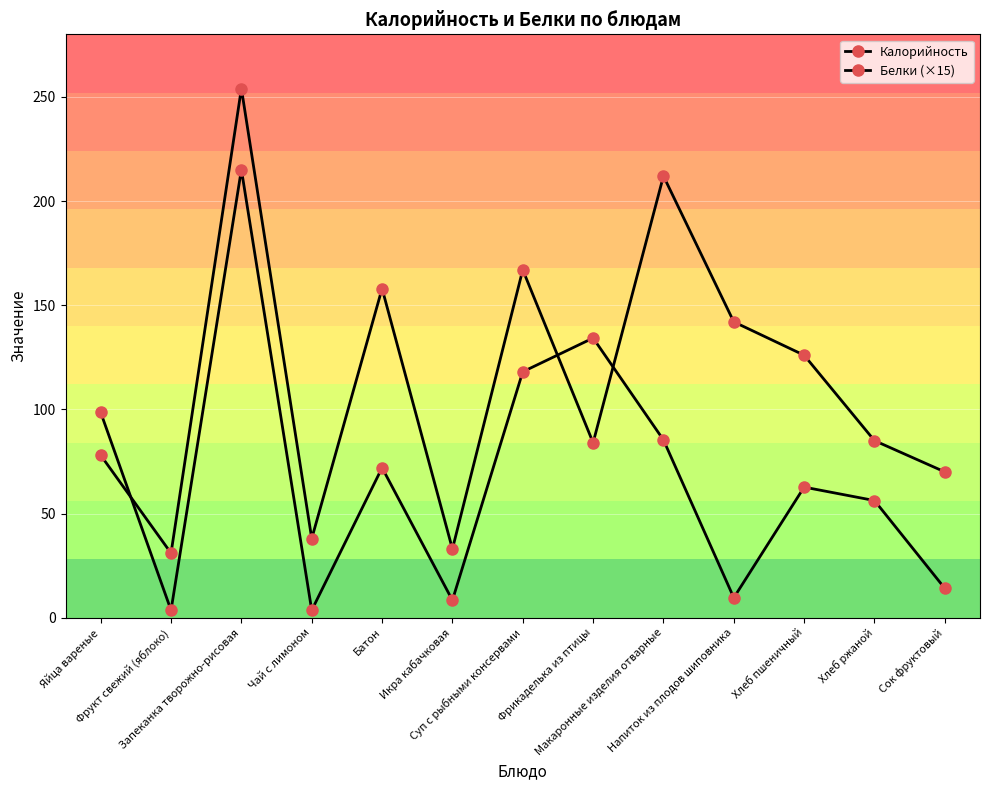

In Калорийность, how many points are higher than both neighbors (excluding endpoints)?

4